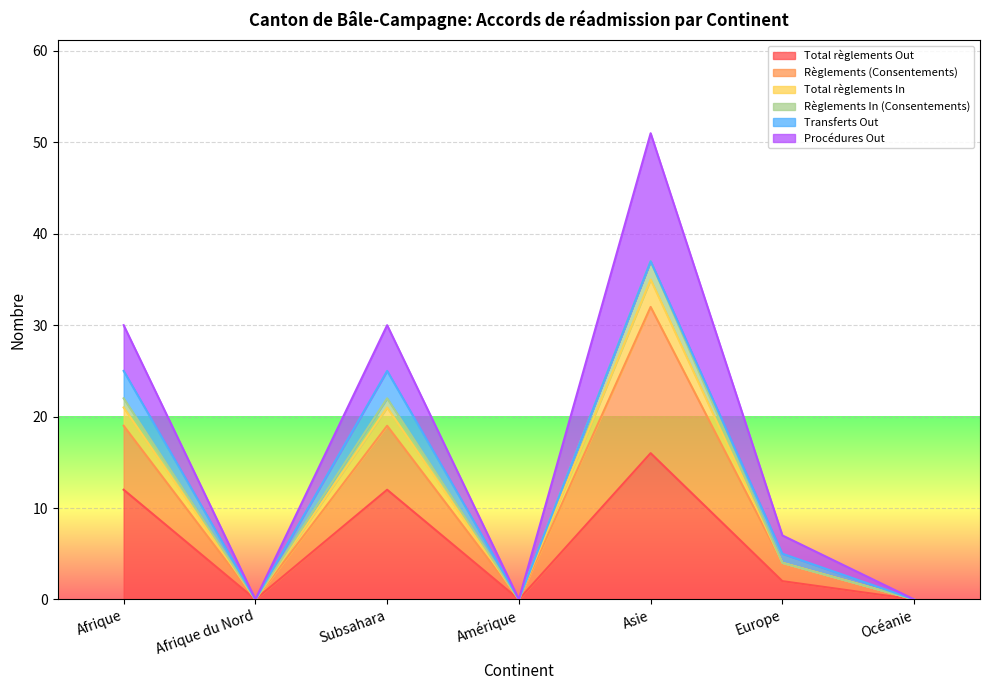

What is the maximum value for Total règlements Out?

16